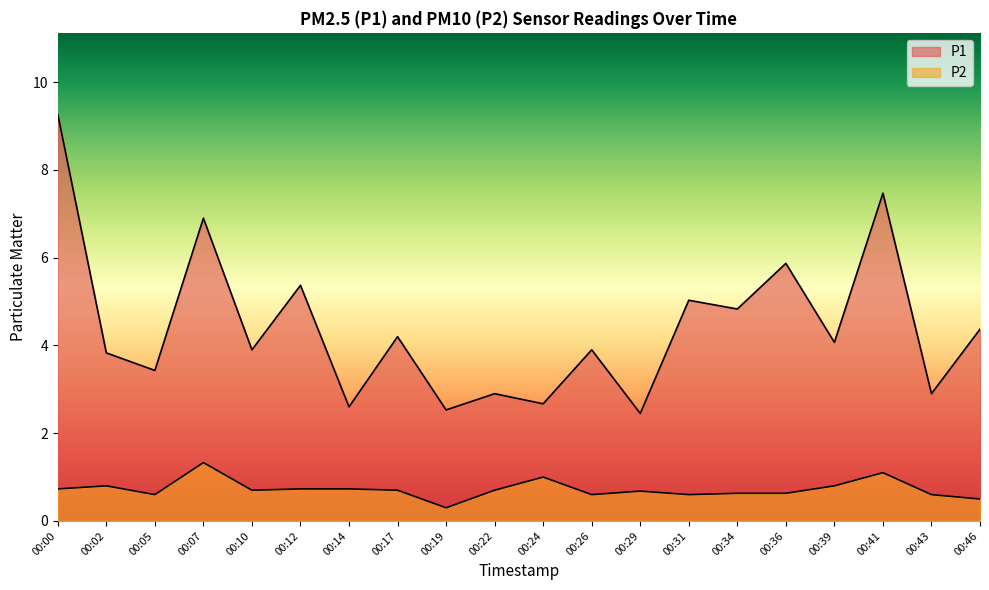

Which series has the widest spread of values?

P1